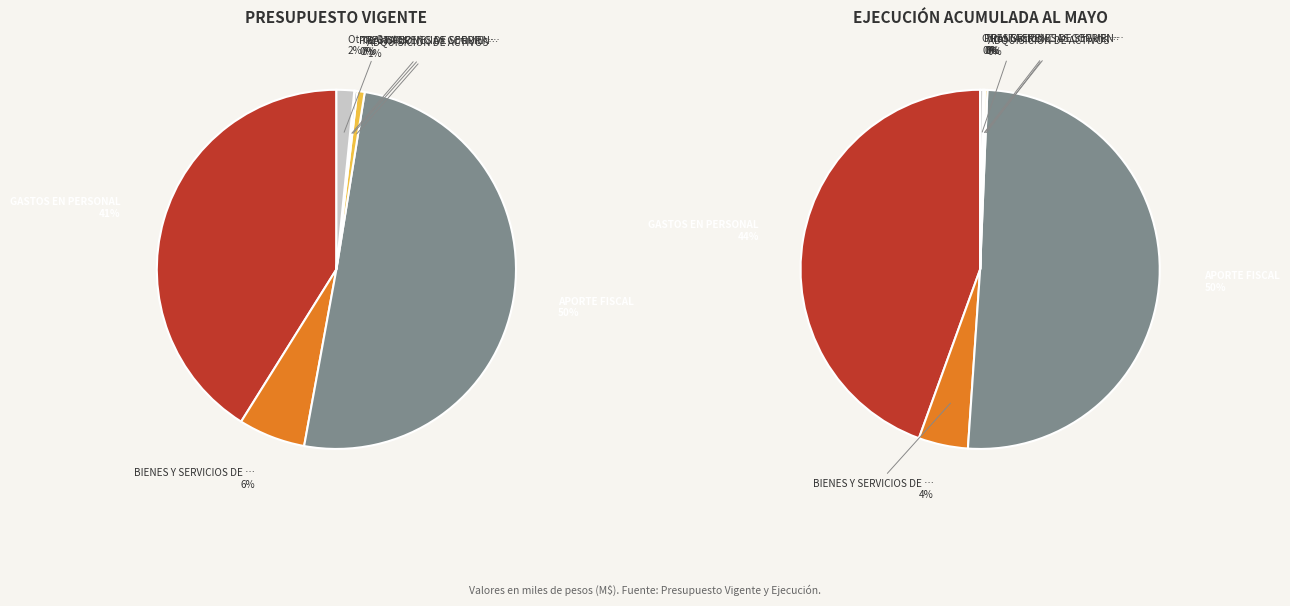

Which category has the biggest portion of the pie?

APORTE FISCAL